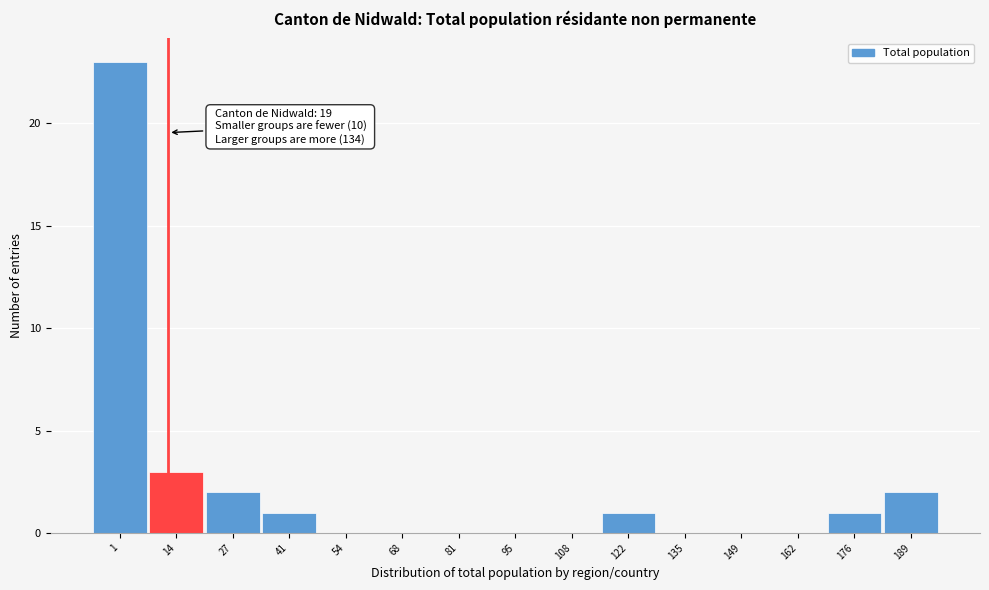

Reading left to right, list all the values displayed in this chart.

1=23	14=3	27=2	41=1	54=0	68=0	81=0	95=0	108=0	122=1	135=0	149=0	162=0	176=1	189=2